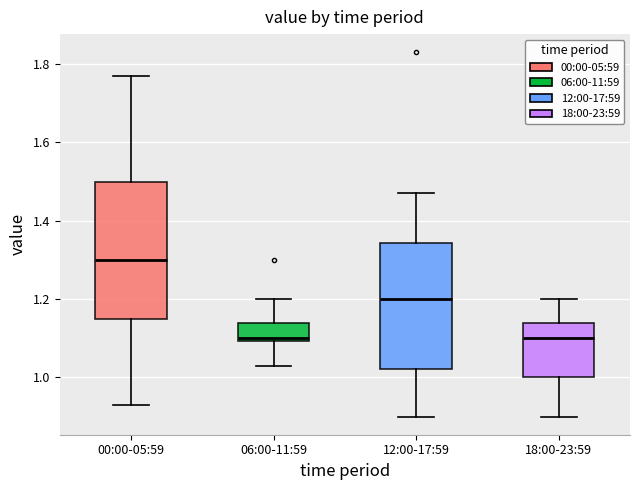

Reading left to right, read every box against the y-axis: the position of its median line, the range the box covers, and the ends of its whiskers. The values are not printed on the chart, so give them approximately, as read against the axis.

00:00-05:59: median 1.30, box 1.16 to 1.50, whiskers 0.94 to 1.78
06:00-11:59: median 1.10 (just above the box's lower edge), box 1.10 to 1.14, whiskers 1.04 to 1.20
12:00-17:59: median 1.20, box 1.02 to 1.34, whiskers 0.90 to 1.48
18:00-23:59: median 1.10, box 1.00 to 1.14, whiskers 0.90 to 1.20